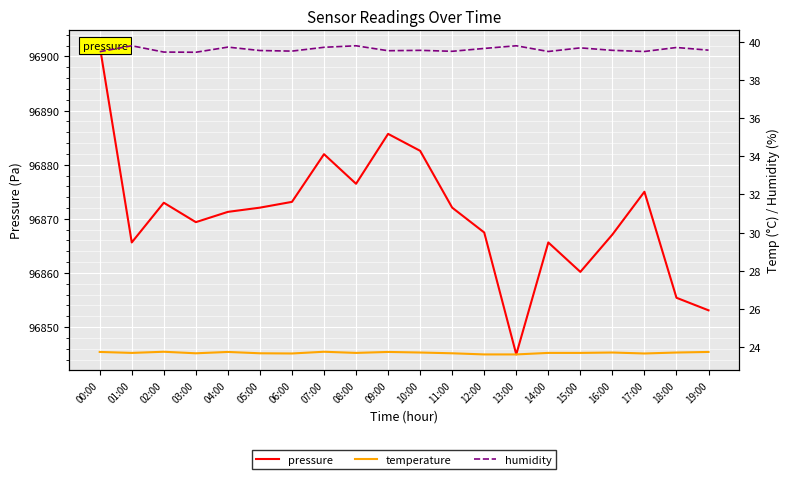

At which category does the chart reach its peak across all series?

00:00